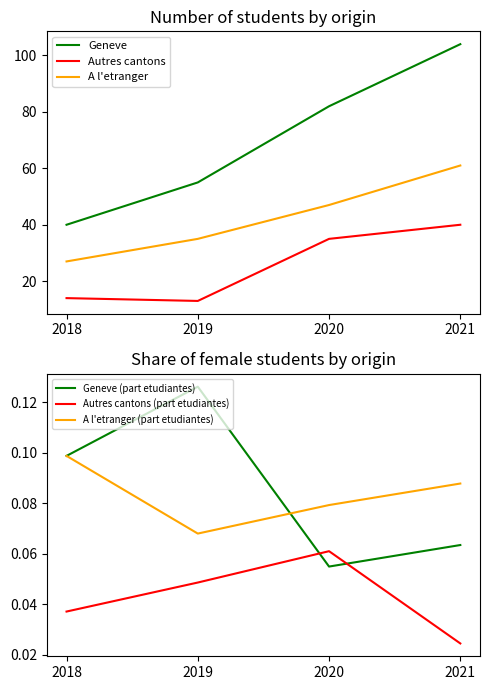

How many data points in Geneve are less than 82?

2